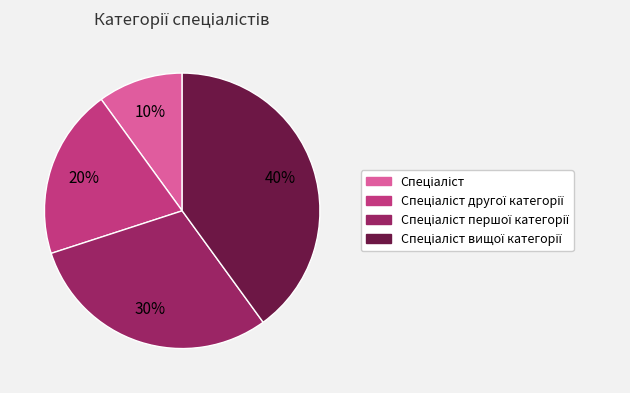

To the nearest percent, what is the difference between the largest and smallest slice percentages?

30%